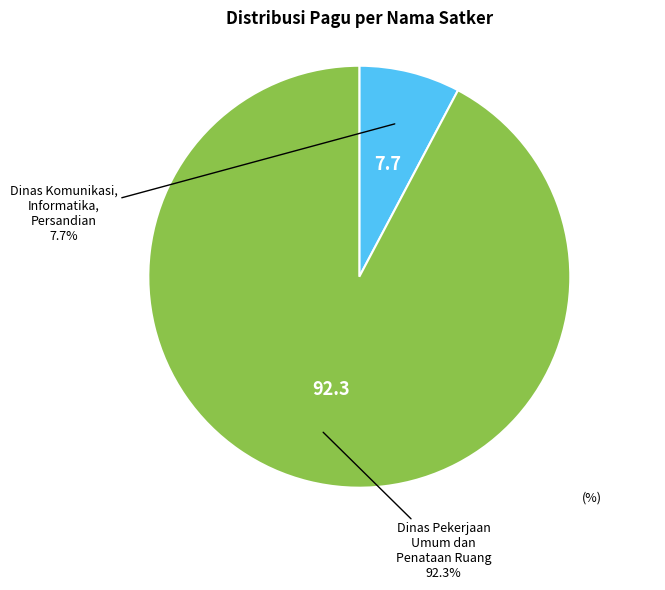

Combined, what portion of the pie is Dinas Pekerjaan Umum dan Penataan Ruang and Dinas Komunikasi, Informatika, Persandian?

100.0%